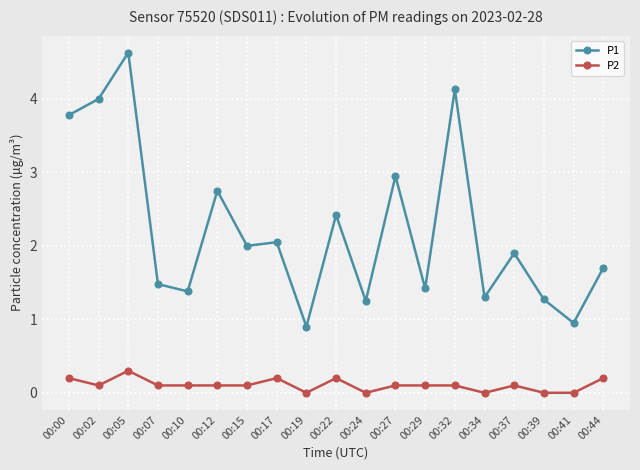

How many values in the P1 series exceed 1?

17